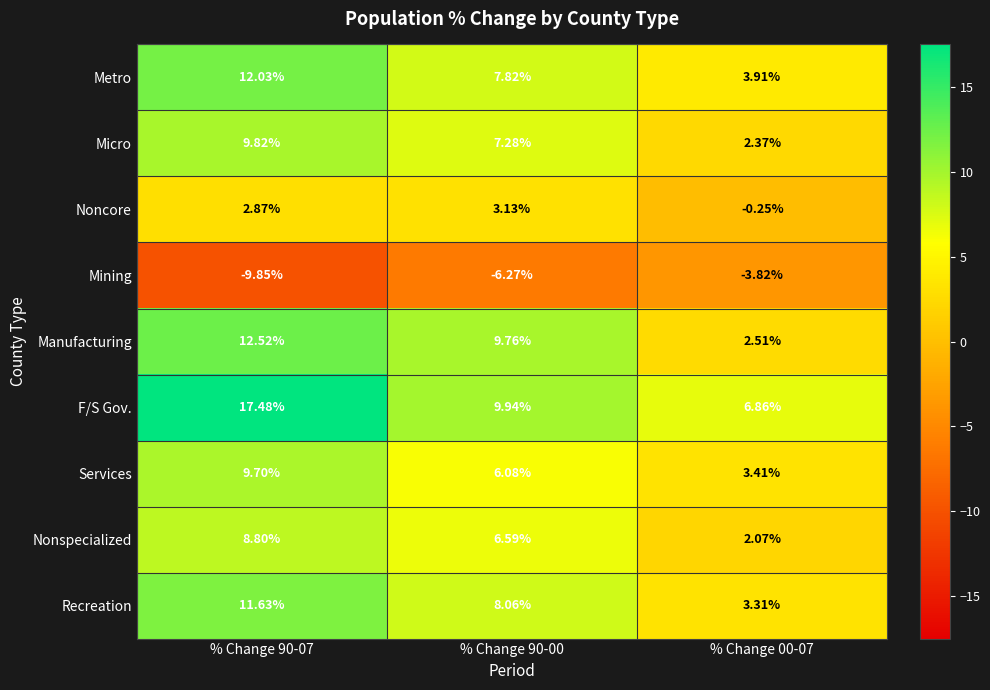

Rank the series by their maximum value, from highest to lowest.

F/S Gov., Manufacturing, Metro, Recreation, Micro, Services, Nonspecialized, Noncore, Mining